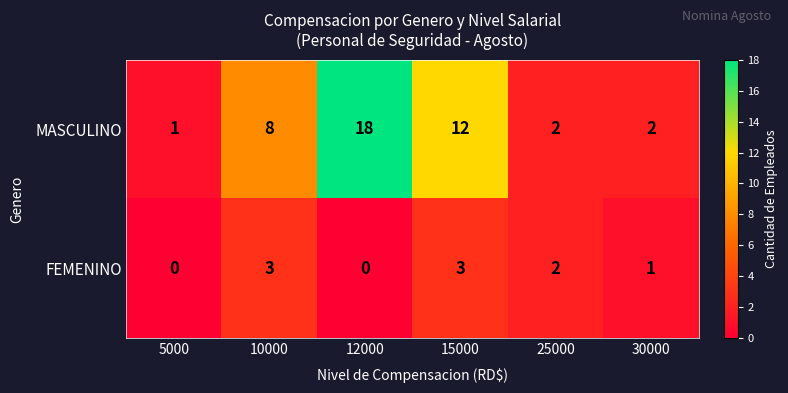

How many data points does each series have?

6